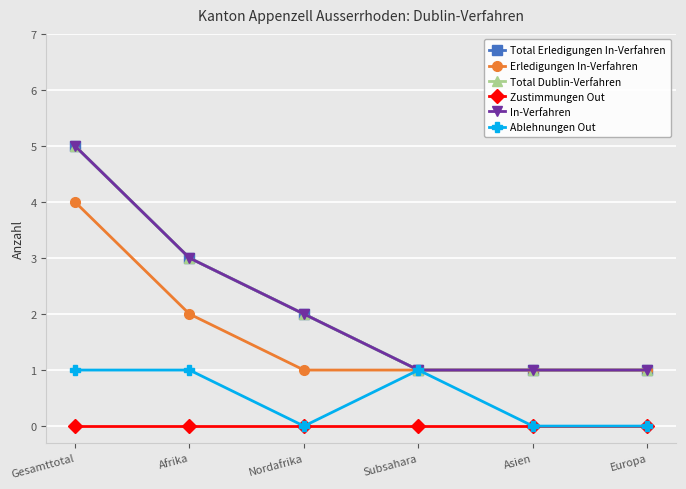

What is the difference between the In-Verfahren values at Europa and Gesamttotal?

4